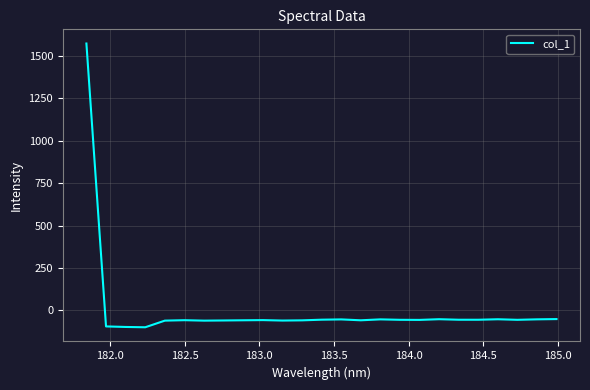

What is the minimum value shown in the chart?

-99.8